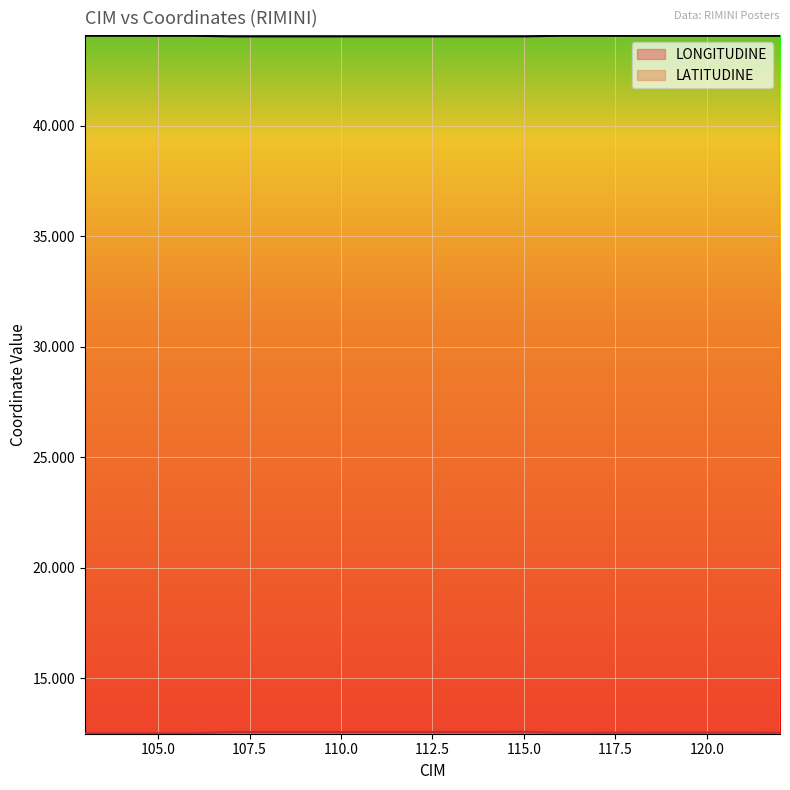

True or false: LATITUDINE and LONGITUDINE cross at least once.

False